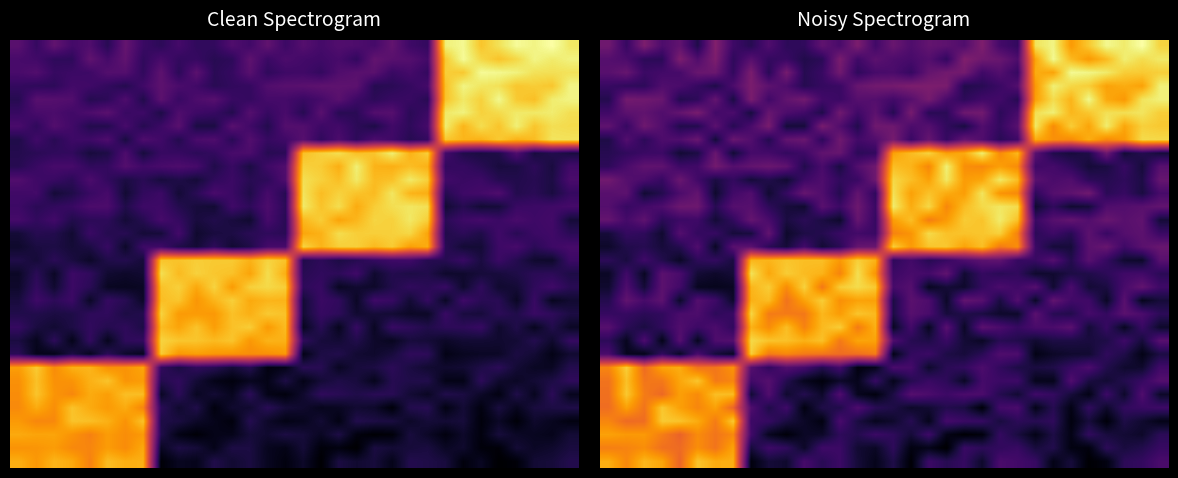

How many data points does each series have?

32